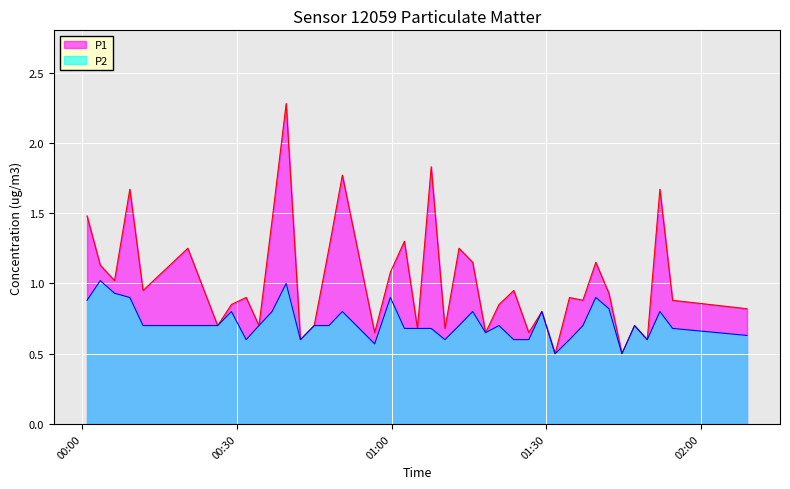

Rank the series by their average value, from highest to lowest.

P1, P2